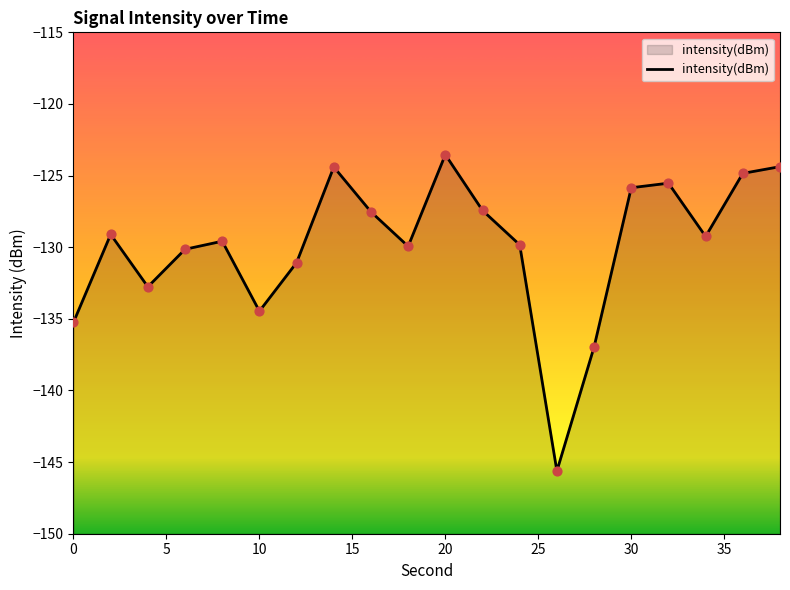

Between 38 and 34, which is larger?

38